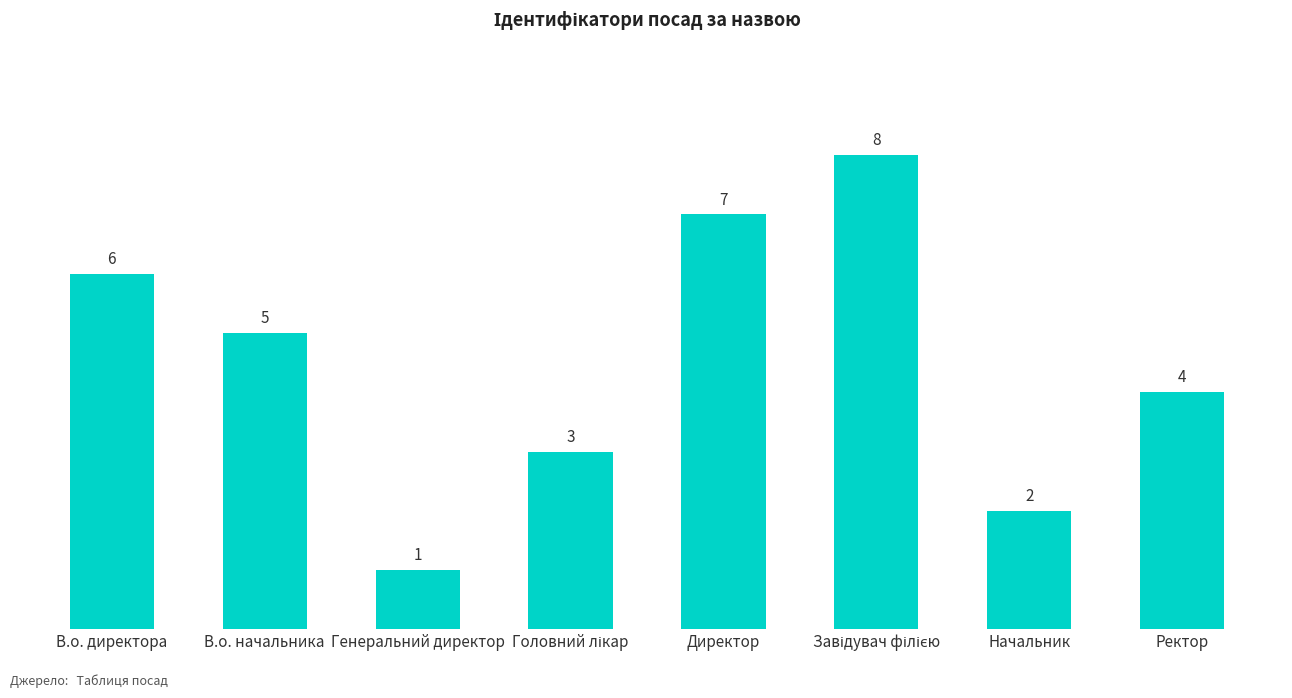

What value does the data have at Генеральний директор?

1